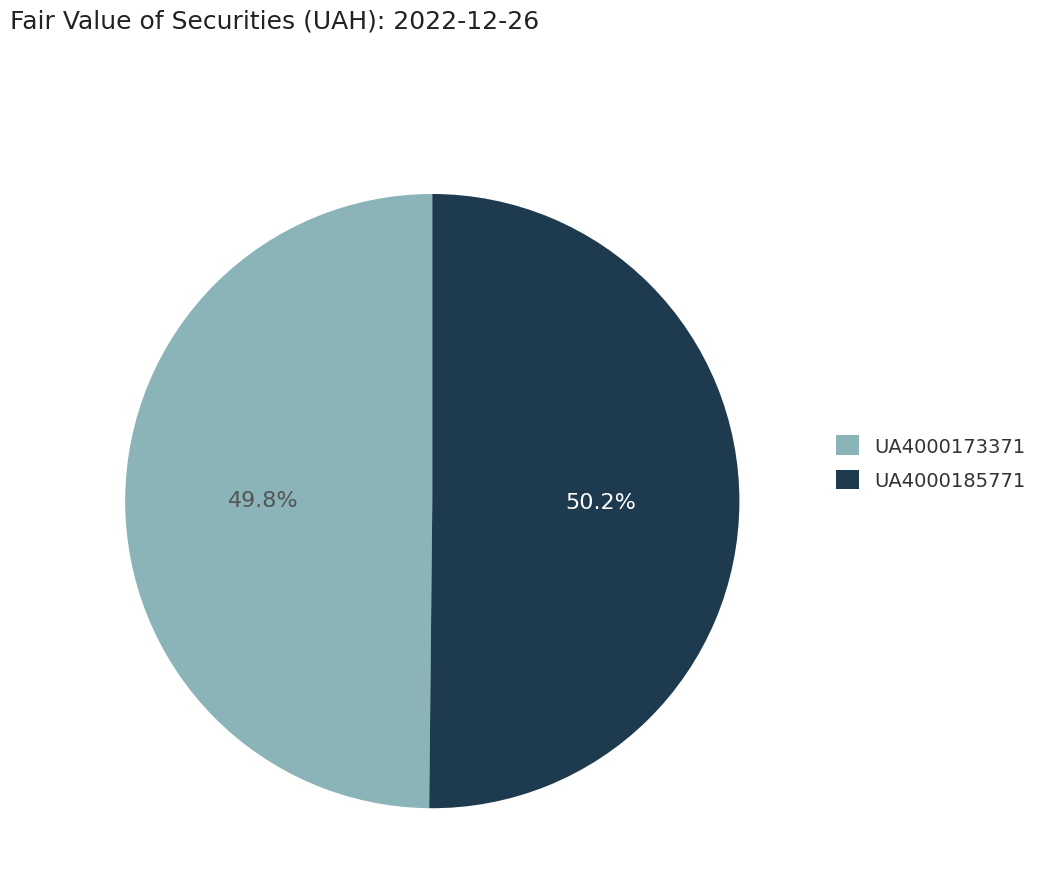

Does any single category account for the majority?

Yes